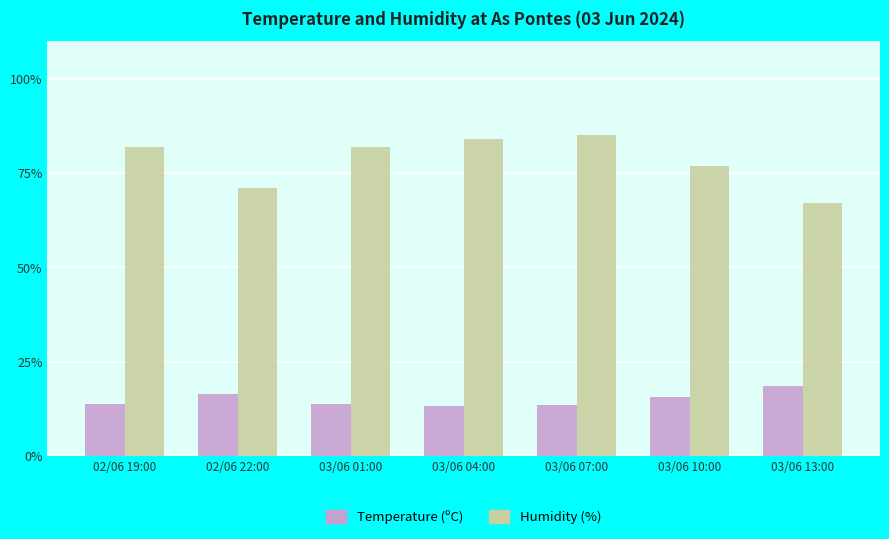

What is the difference between the maximum and minimum values in the Temperature (ºC) series?

5.3